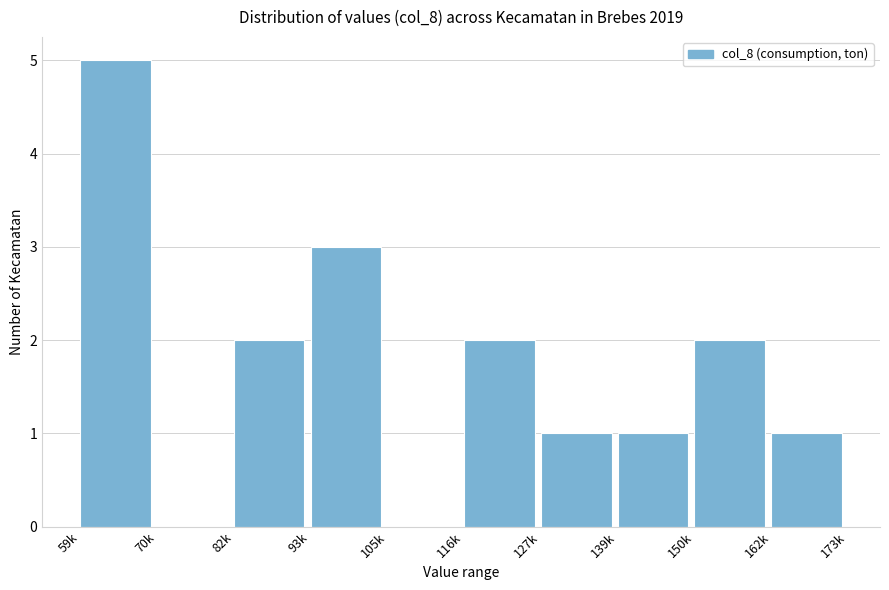

Reading right to left, transcribe all the data shown in this chart.

162k=1	150k=2	139k=1	127k=1	116k=2	105k=0	93k=3	82k=2	70k=0	59k=5